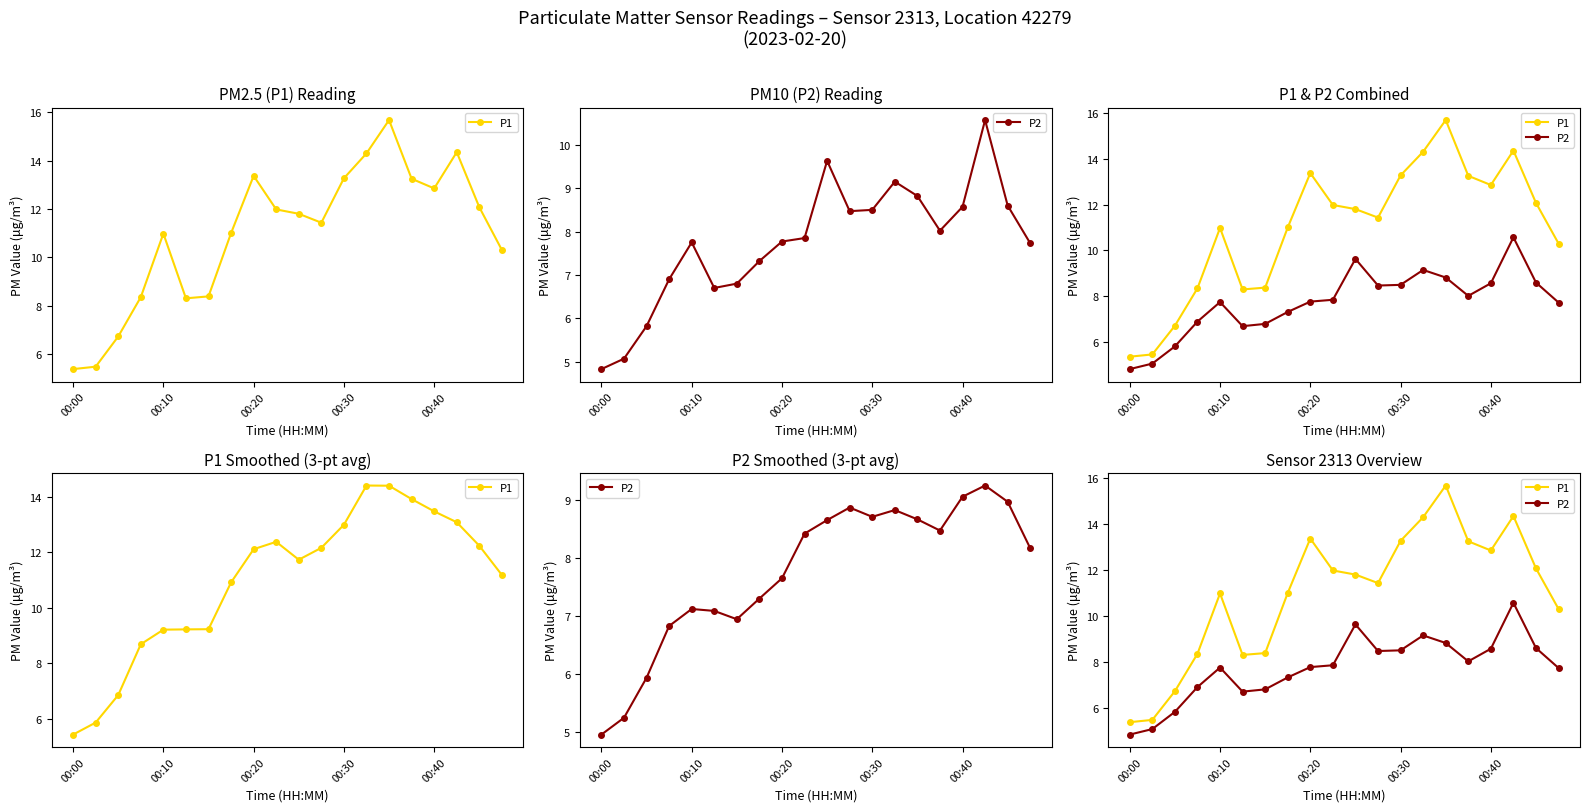

Rank the series at 00:40 from lowest to highest value.

P2, P1